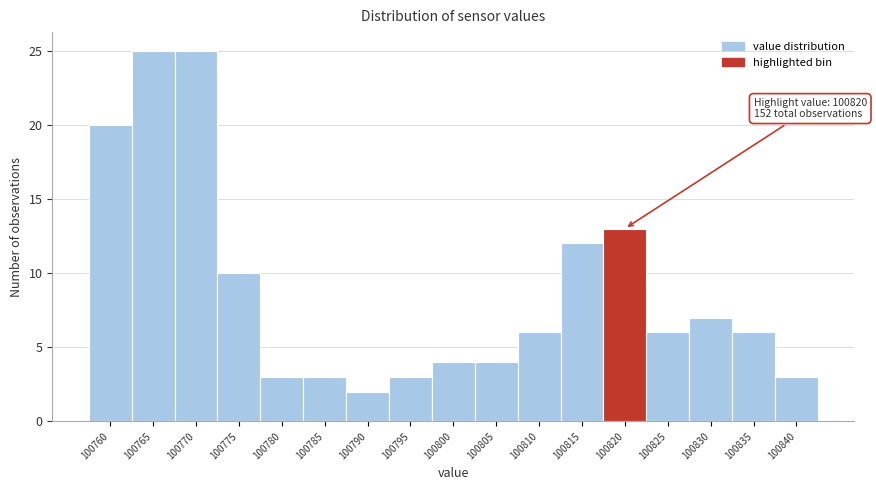

Reading left to right, list all the values displayed in this chart.

100760=20	100765=25	100770=25	100775=10	100780=3	100785=3	100790=2	100795=3	100800=4	100805=4	100810=6	100815=12	100820=13	100825=6	100830=7	100835=6	100840=3